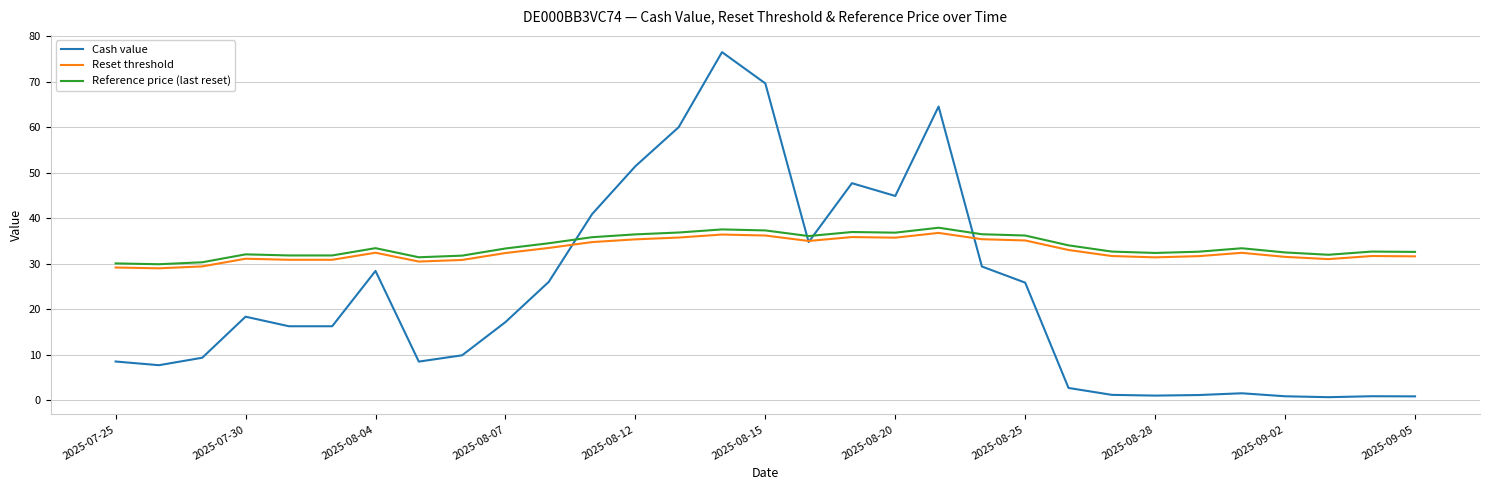

How many distinct data groups are displayed?

3